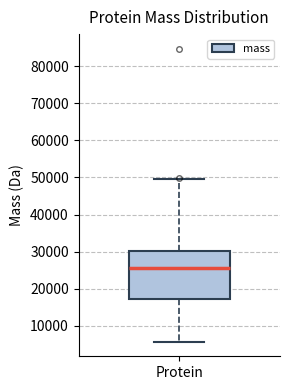

Transcribe this box plot: give where the median line is, the range the box spans, and where the two whiskers end, as read against the y-axis. The values are not printed on the chart, so give them approximately, as read against the axis.

median 26000, box 17000 to 30000, whiskers 6000 to 50000